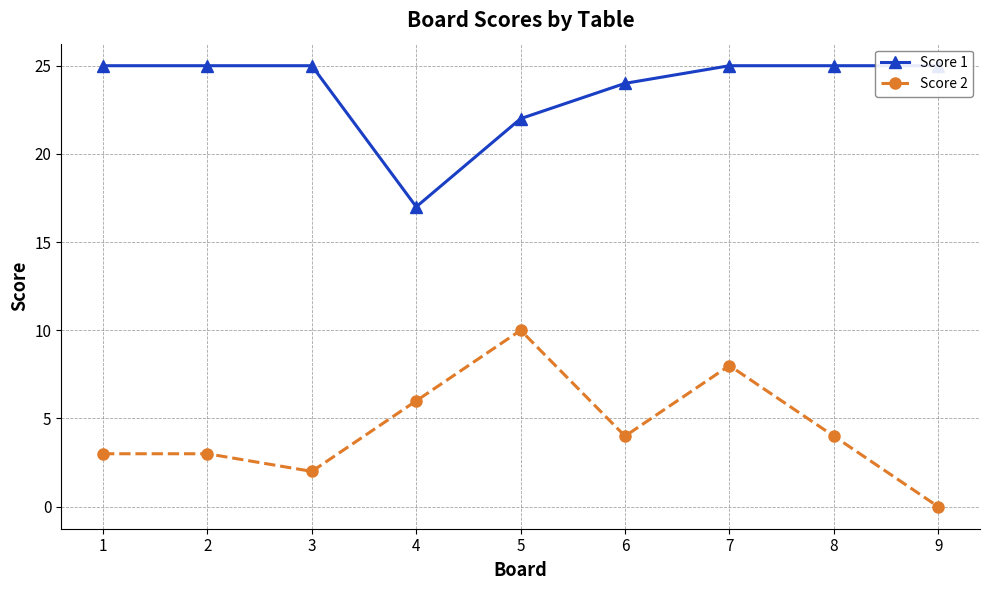

What is the difference between the highest and lowest values at 8?

21